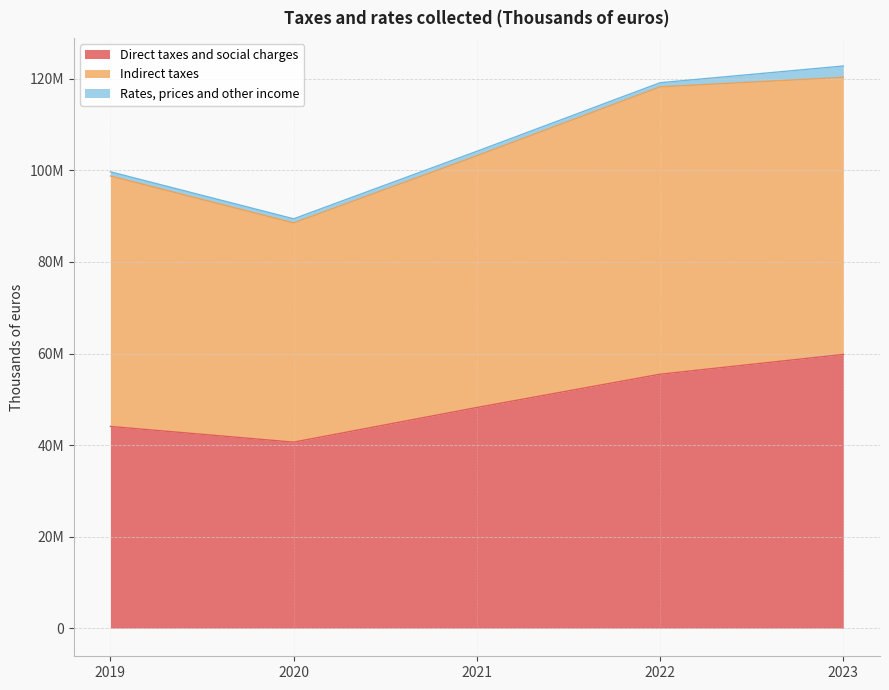

Where is the first local minimum for Direct taxes and social charges?

2020